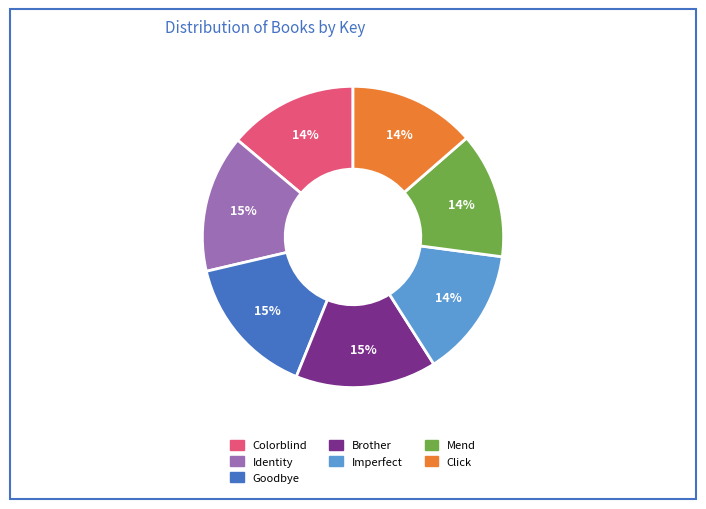

The Goodbye slice represents 15% of the pie. True or false?

True